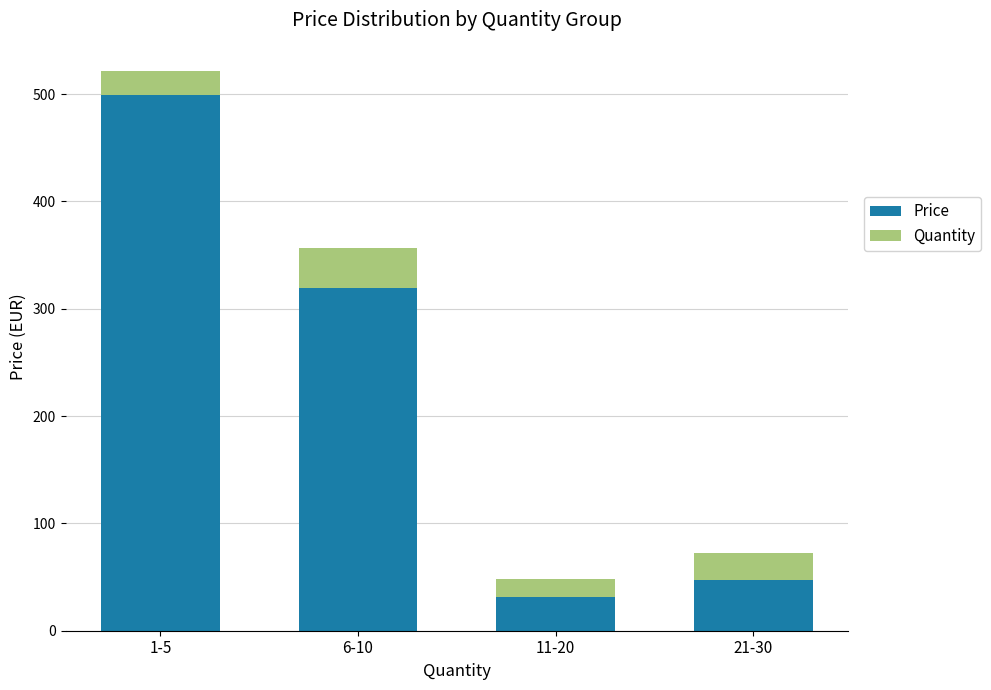

Where is Price nearest to the value 265?

6-10